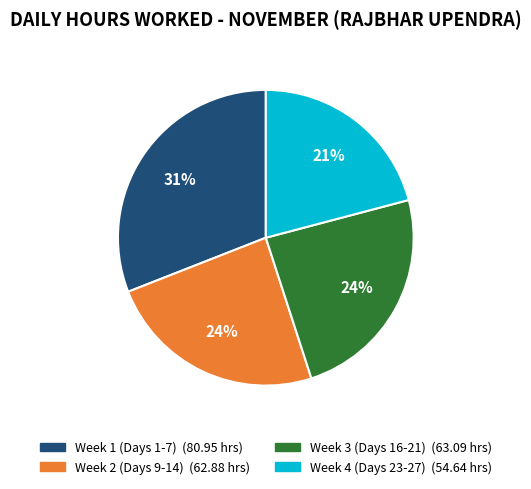

To the nearest percent, what is the difference between the largest and smallest slice percentages?

10%